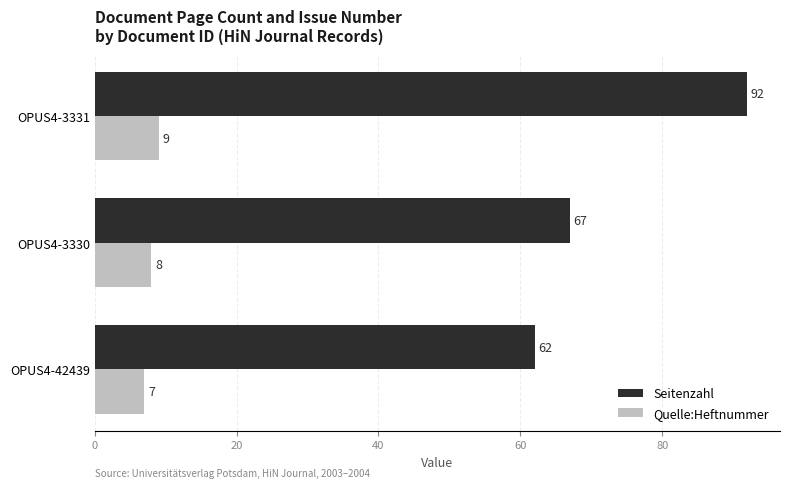

The value of Seitenzahl at OPUS4-3331 is 25. True or false?

False